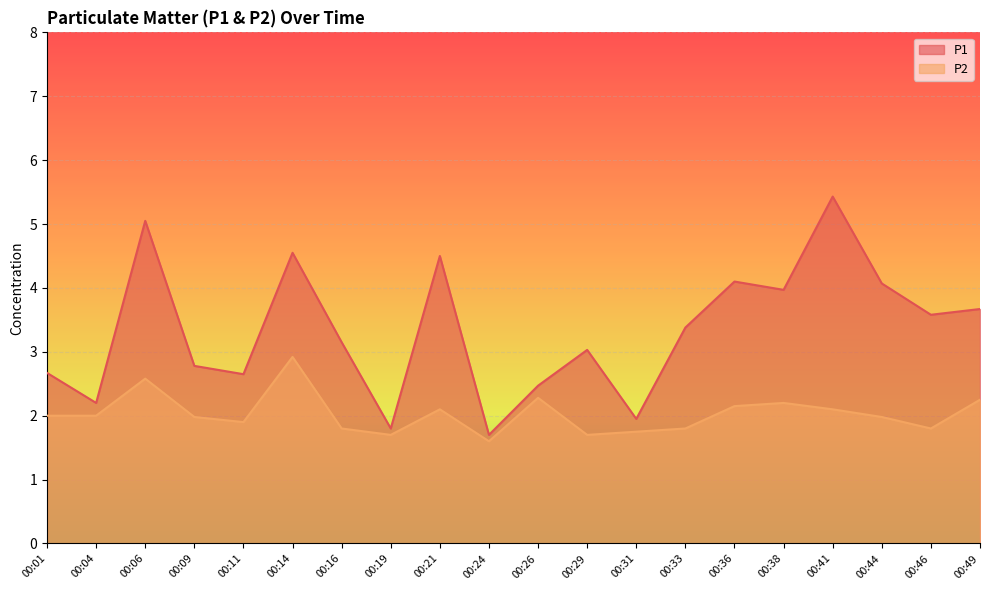

How many lines are shown in the chart?

2